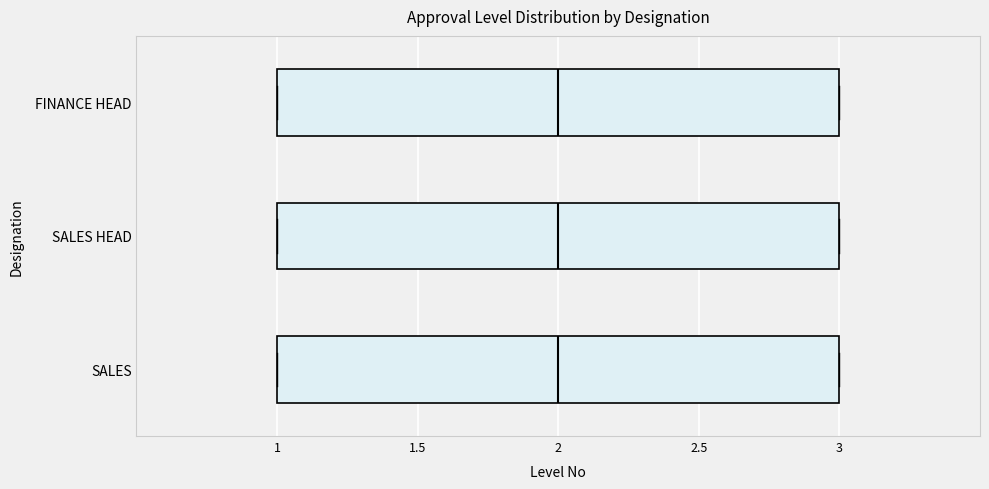

Reading bottom to top, transcribe this box plot: for each box, give where its median line is, the range the box spans, and where its two whiskers end, as read against the x-axis. The values are not printed on the chart, so give them approximately, as read against the axis.

SALES: median 2, box 1 to 3, whiskers 1 to 3
SALES HEAD: median 2, box 1 to 3, whiskers 1 to 3
FINANCE HEAD: median 2, box 1 to 3, whiskers 1 to 3